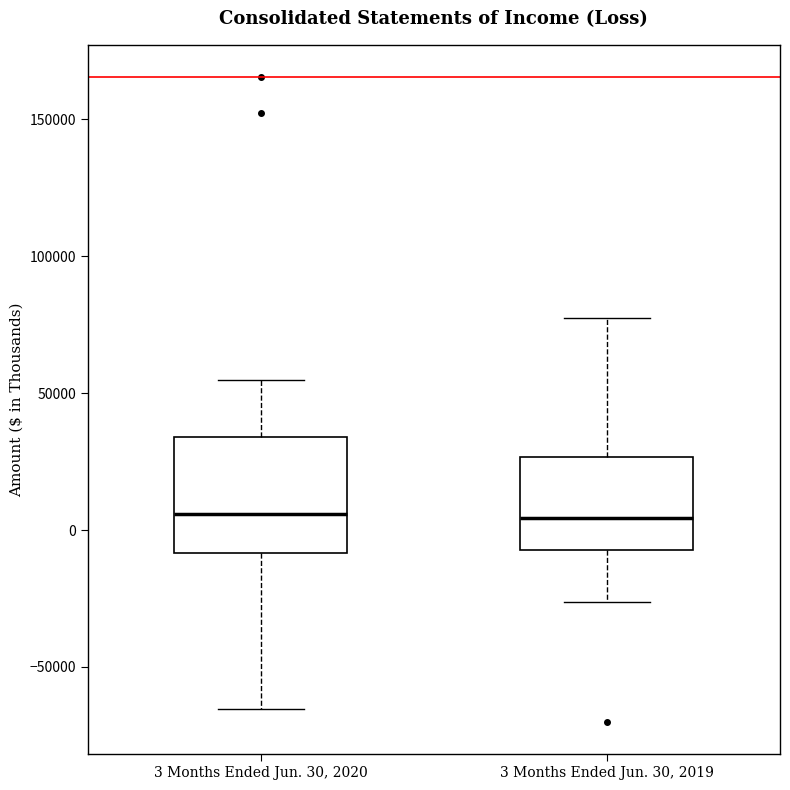

Reading left to right, read every box against the y-axis: the position of its median line, the range the box covers, and the ends of its whiskers. The values are not printed on the chart, so give them approximately, as read against the axis.

3 Months Ended Jun. 30, 2020: median 5000, box -10000 to 35000, whiskers -65000 to 55000
3 Months Ended Jun. 30, 2019: median 5000, box -5000 to 25000, whiskers -25000 to 75000